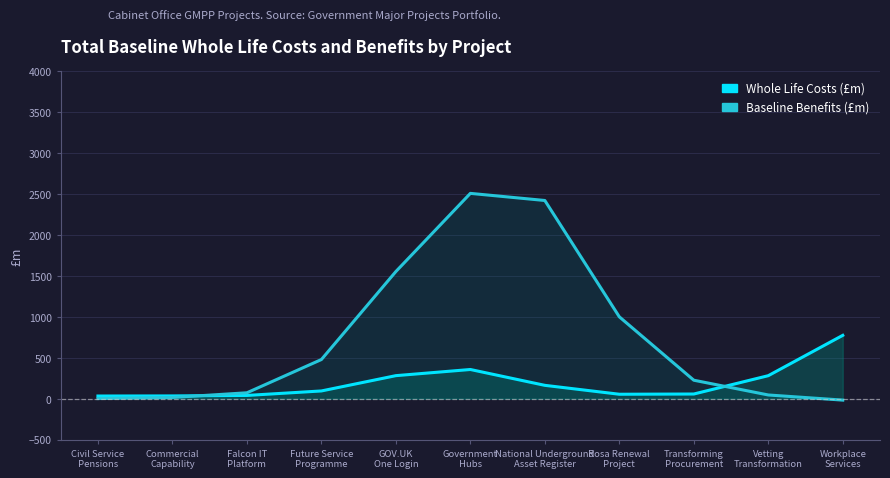

Rank the series by their average value, from lowest to highest.

Whole Life Costs (£m), Baseline Benefits (£m)